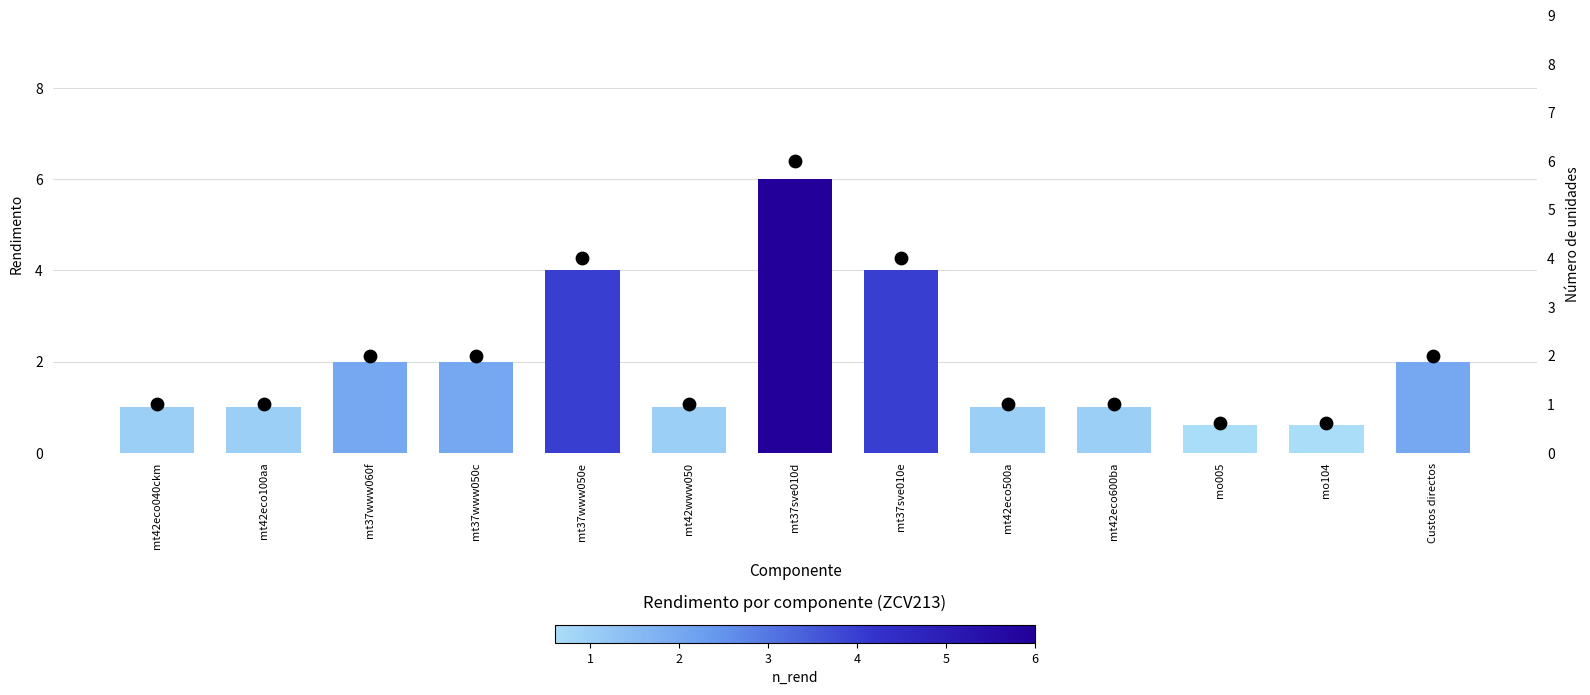

What is the total value across all series at mt37www050e?

8.0